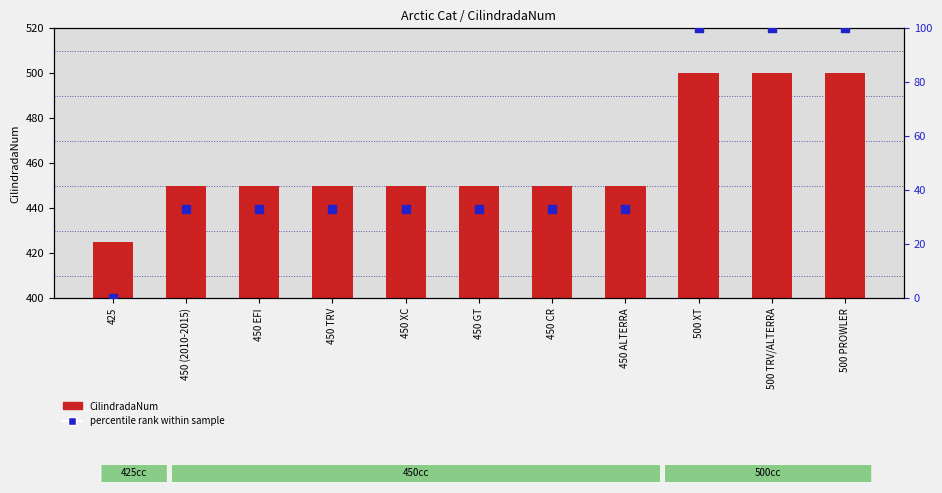

Which series reaches the maximum Y coordinate?

CilindradaNum